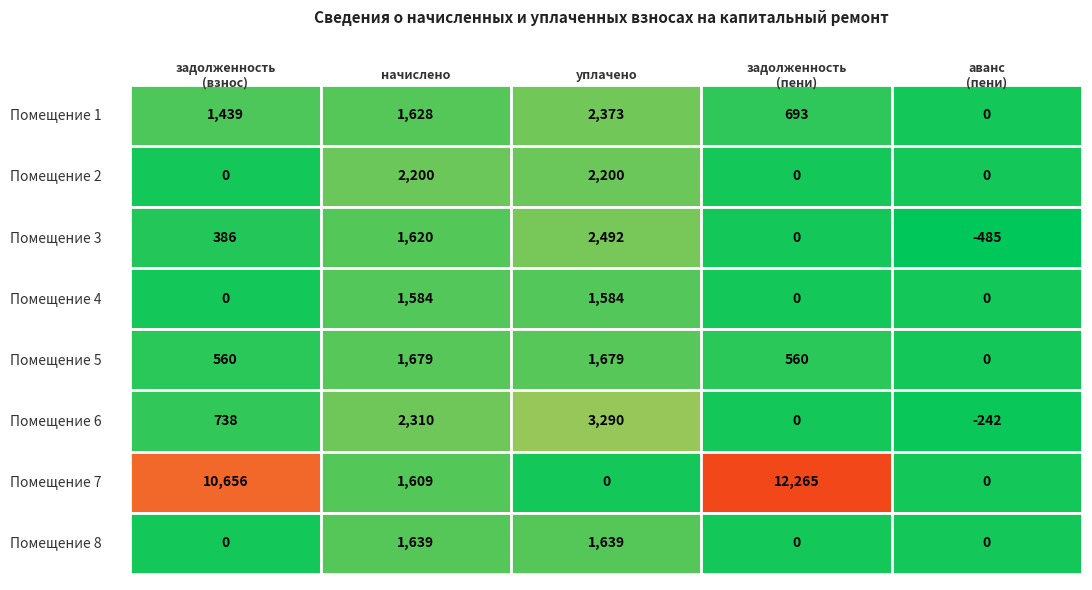

Reading left to right, transcribe all the data shown in this chart.

1: 1438.7	1627.7	2373.3	693.1	0.0
2: 0.0	2199.6	2199.6	0.0	0.0
3: 386.3	1620.4	2492.0	0.0	-485.3
4: 0.0	1583.7	1583.7	0.0	0.0
5: 559.7	1679.0	1679.0	559.7	0.0
6: 738.4	2309.6	3289.9	0.0	-242.0
7: 10655.8	1609.4	0.0	12265.2	0.0
8: 0.0	1638.7	1638.7	0.0	0.0